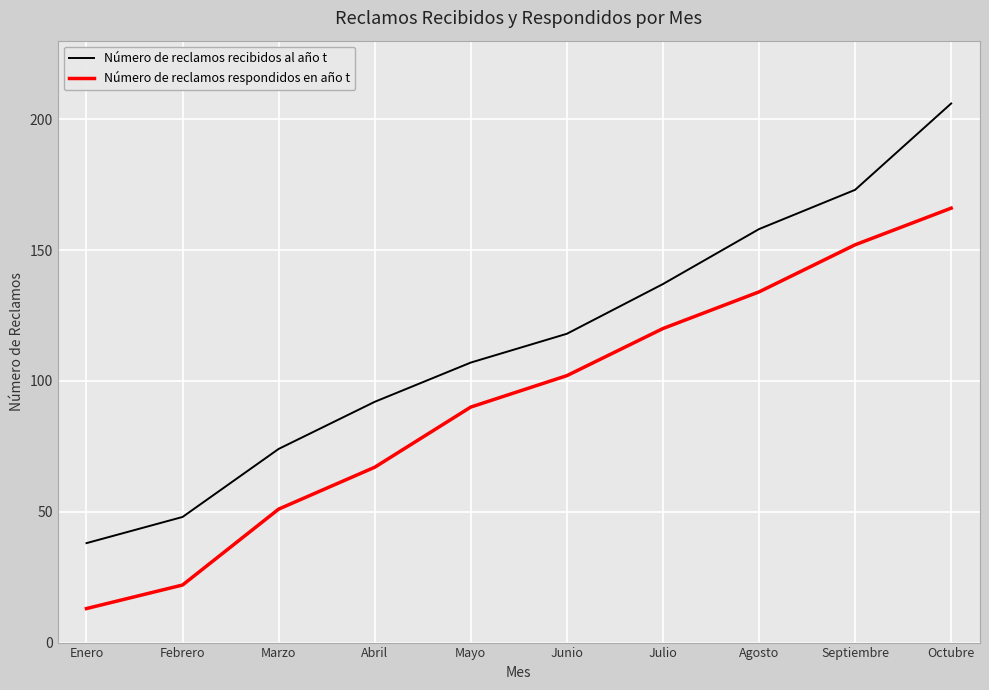

Which category has the highest value across all series?

Octubre